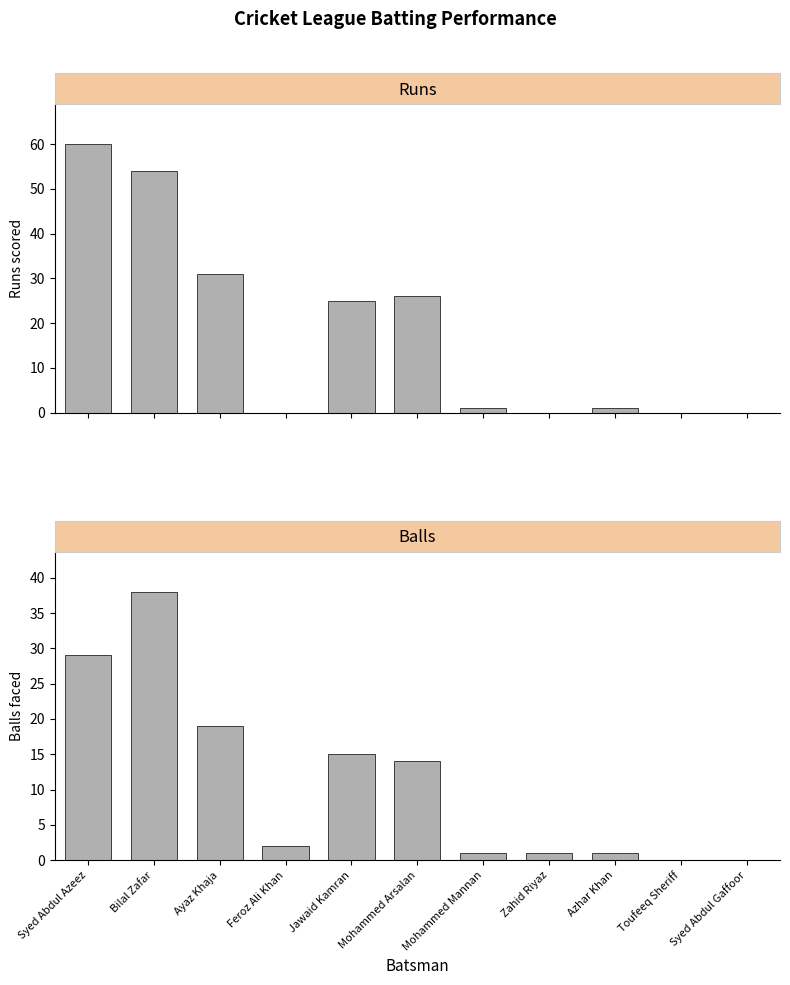

What is the spread (max minus min) of values at Syed Abdul Azeez?

31